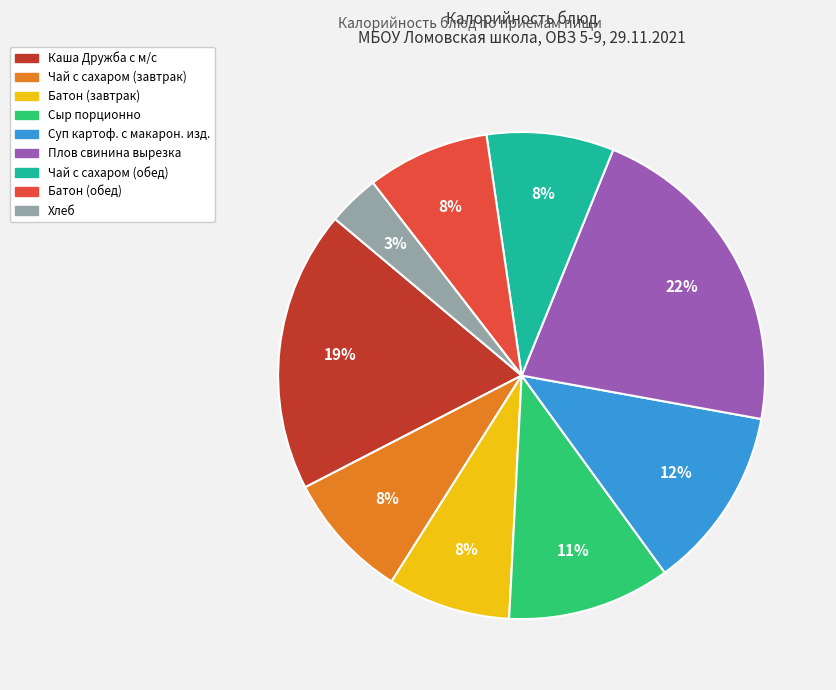

Combined, do Хлеб and Батон (завтрак) account for over 50%?

No